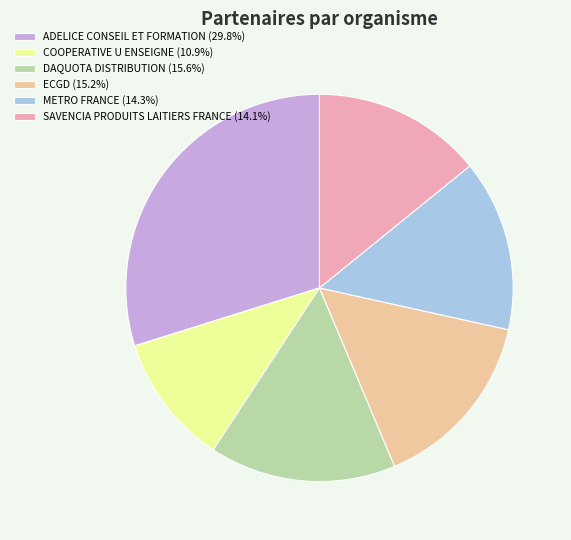

Which slice is the largest?

ADELICE CONSEIL ET FORMATION